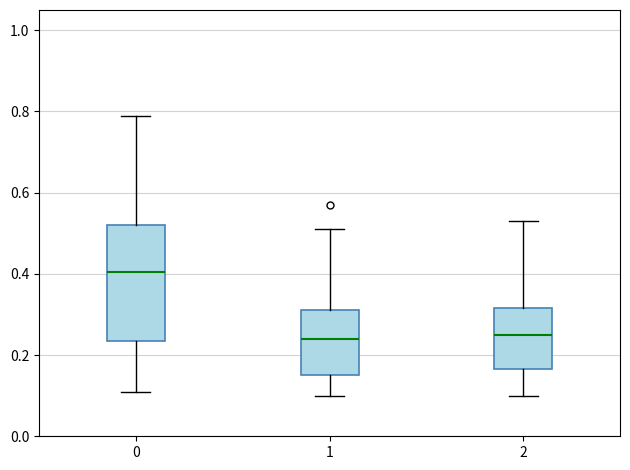

Where is the upper edge of the box at x = 2 on the y-axis? The values are not printed on the chart, so give them approximately, as read against the axis.

0.32